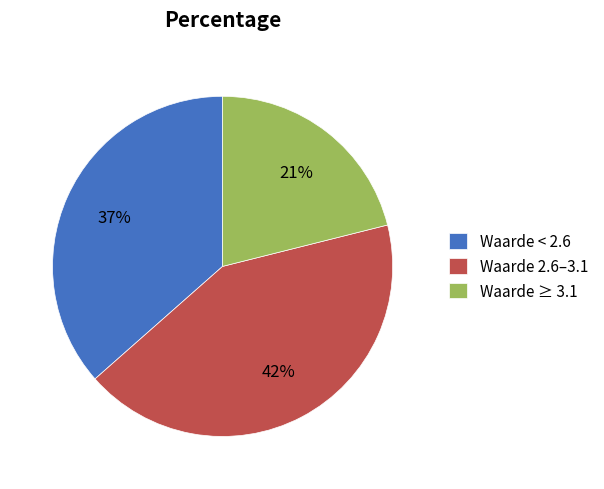

Is there a majority slice in this chart?

No